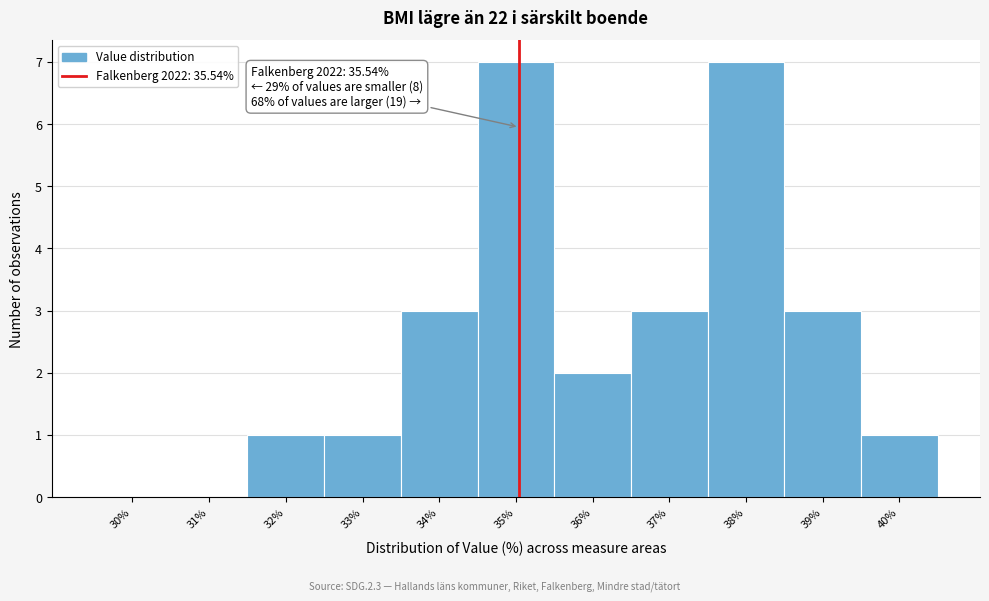

Reading right to left, list all the values displayed in this chart.

40%=1	39%=3	38%=7	37%=3	36%=2	35%=7	34%=3	33%=1	32%=1	31%=0	30%=0